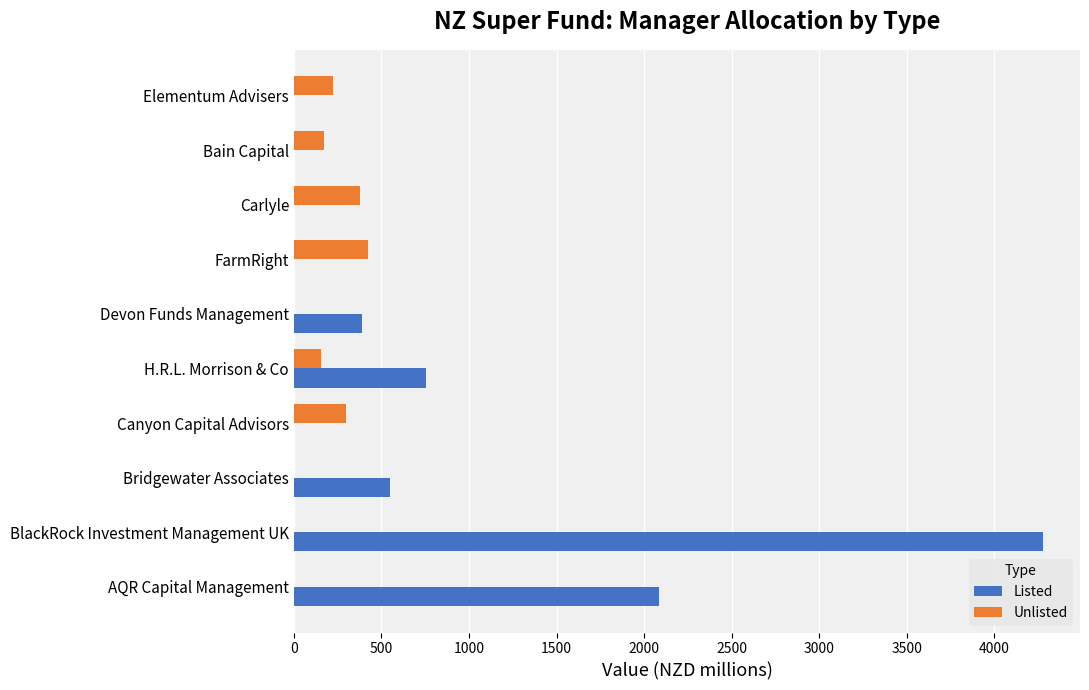

Which series has the largest total across all categories?

Listed